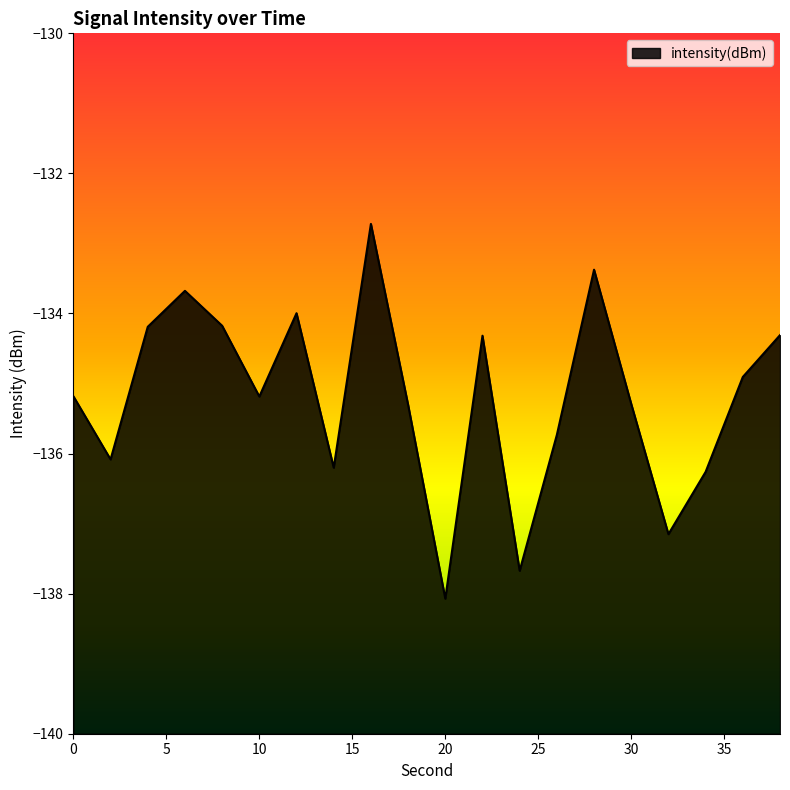

What is the difference between the values at 16 and 4?

1.5